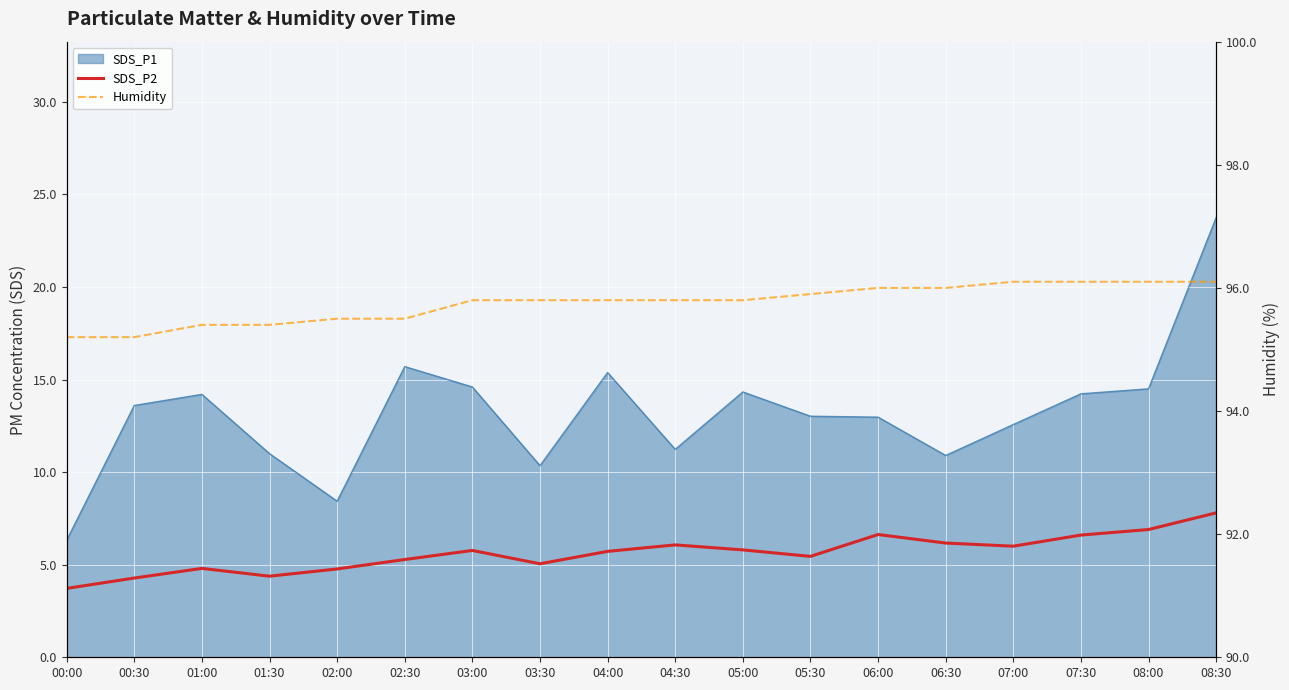

At which label does SDS_P2 reach its peak?

08:30